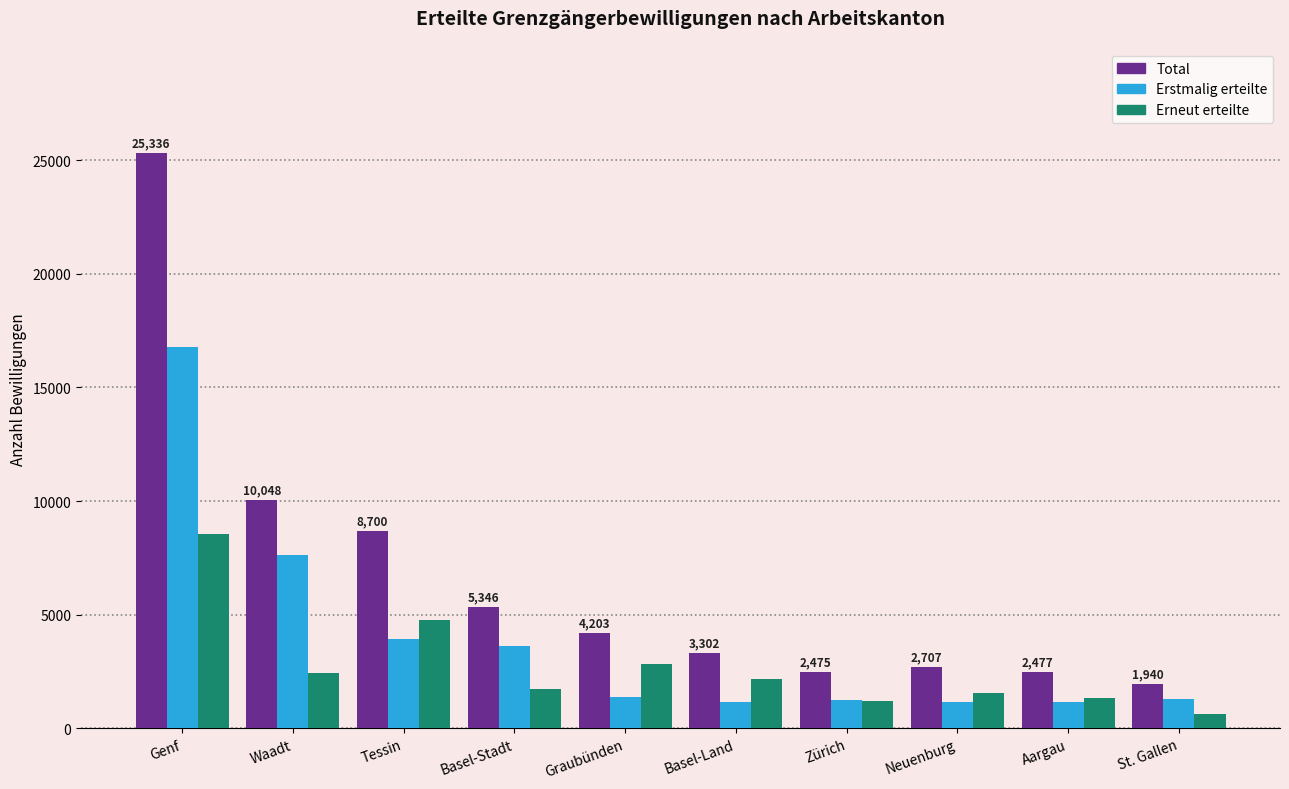

What is the smallest value displayed?

633